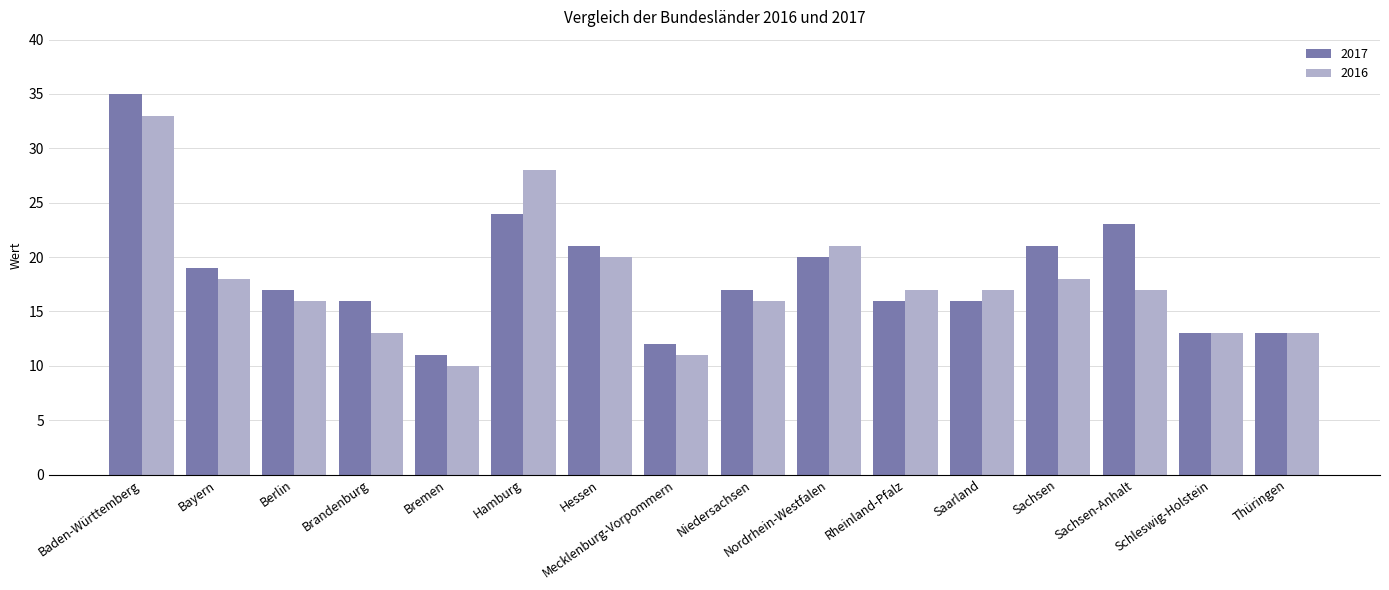

Between Brandenburg and Thüringen, which series saw the biggest shift?

2017